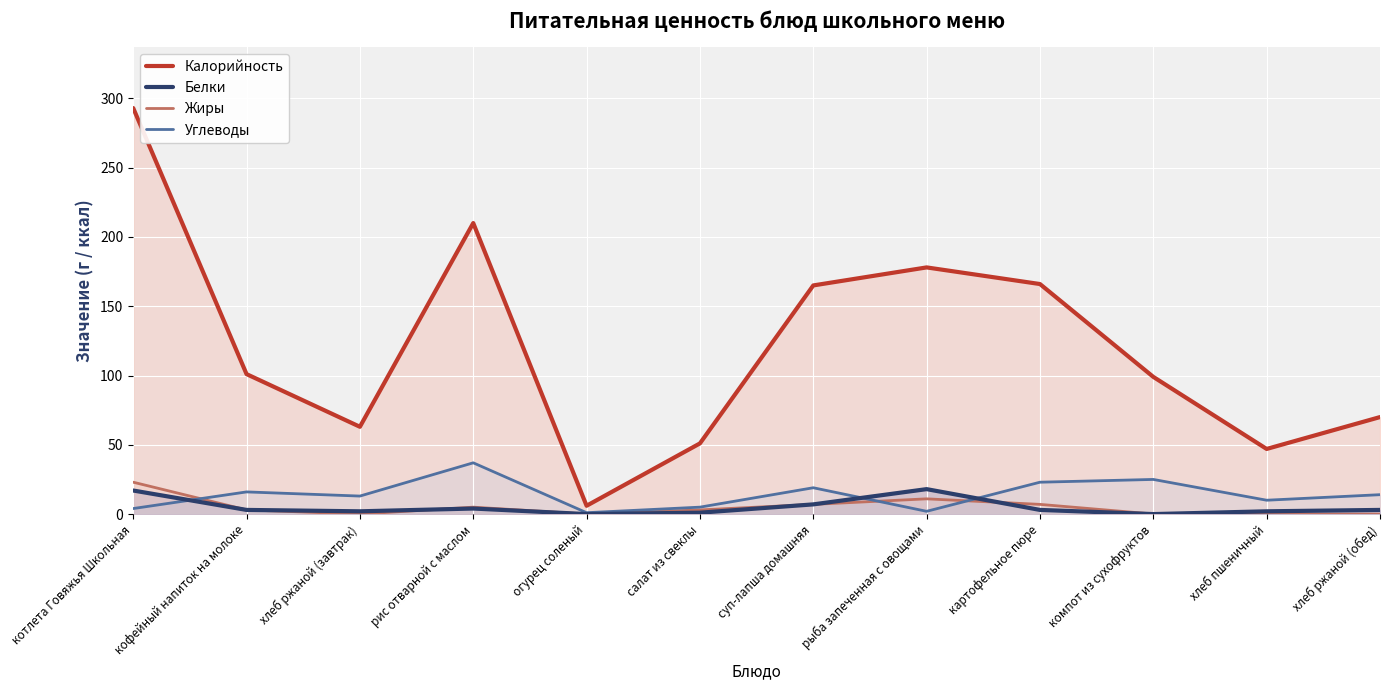

What position from the left is салат из свеклы?

6